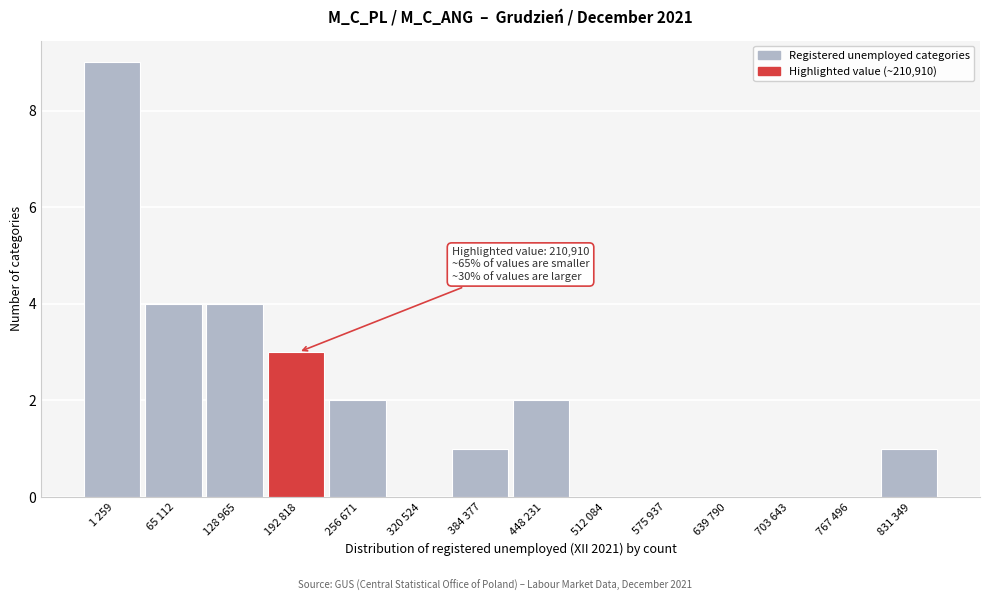

Reading left to right, transcribe all the data shown in this chart.

1 259=9	65 112=4	128 965=4	192 818=3	256 671=2	320 524=0	384 377=1	448 231=2	512 084=0	575 937=0	639 790=0	703 643=0	767 496=0	831 349=1